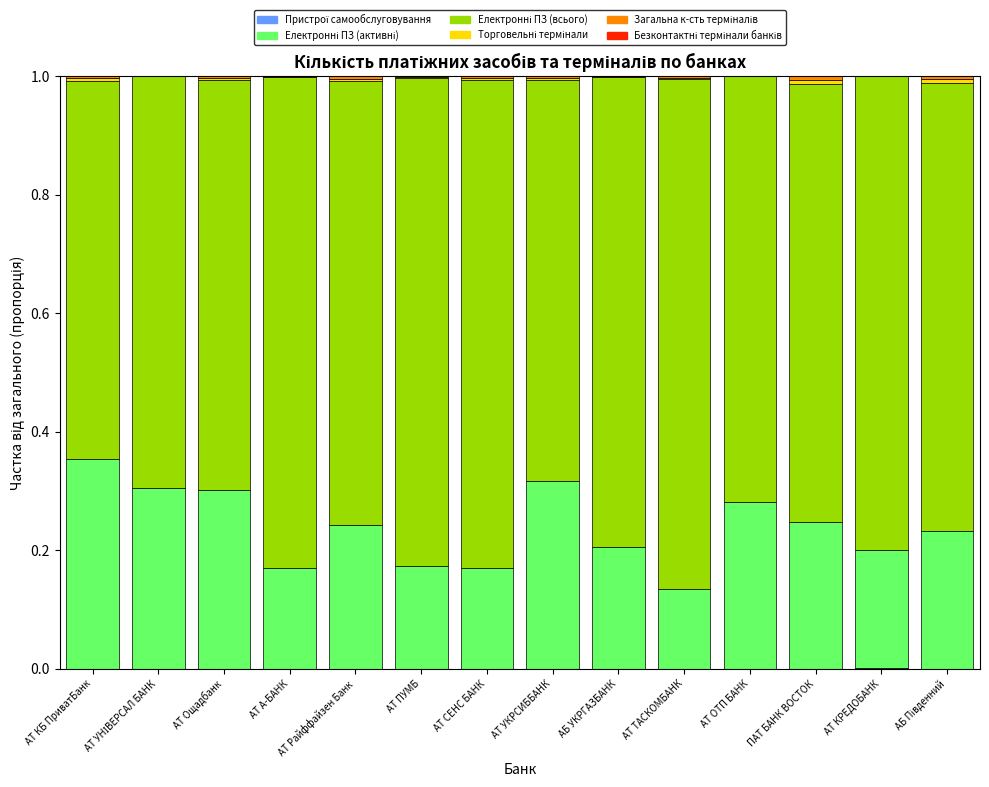

What is the approximate value of Електронні ПЗ (всього) at АБ УКРГАЗБАНК?

0.8